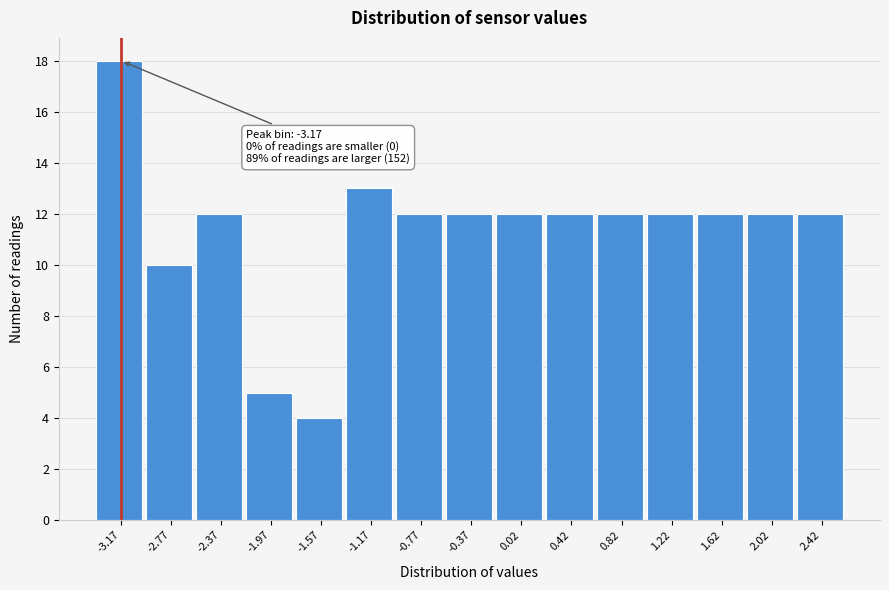

Over which range of the x-axis is the bar tallest?

-3.35 to -2.95